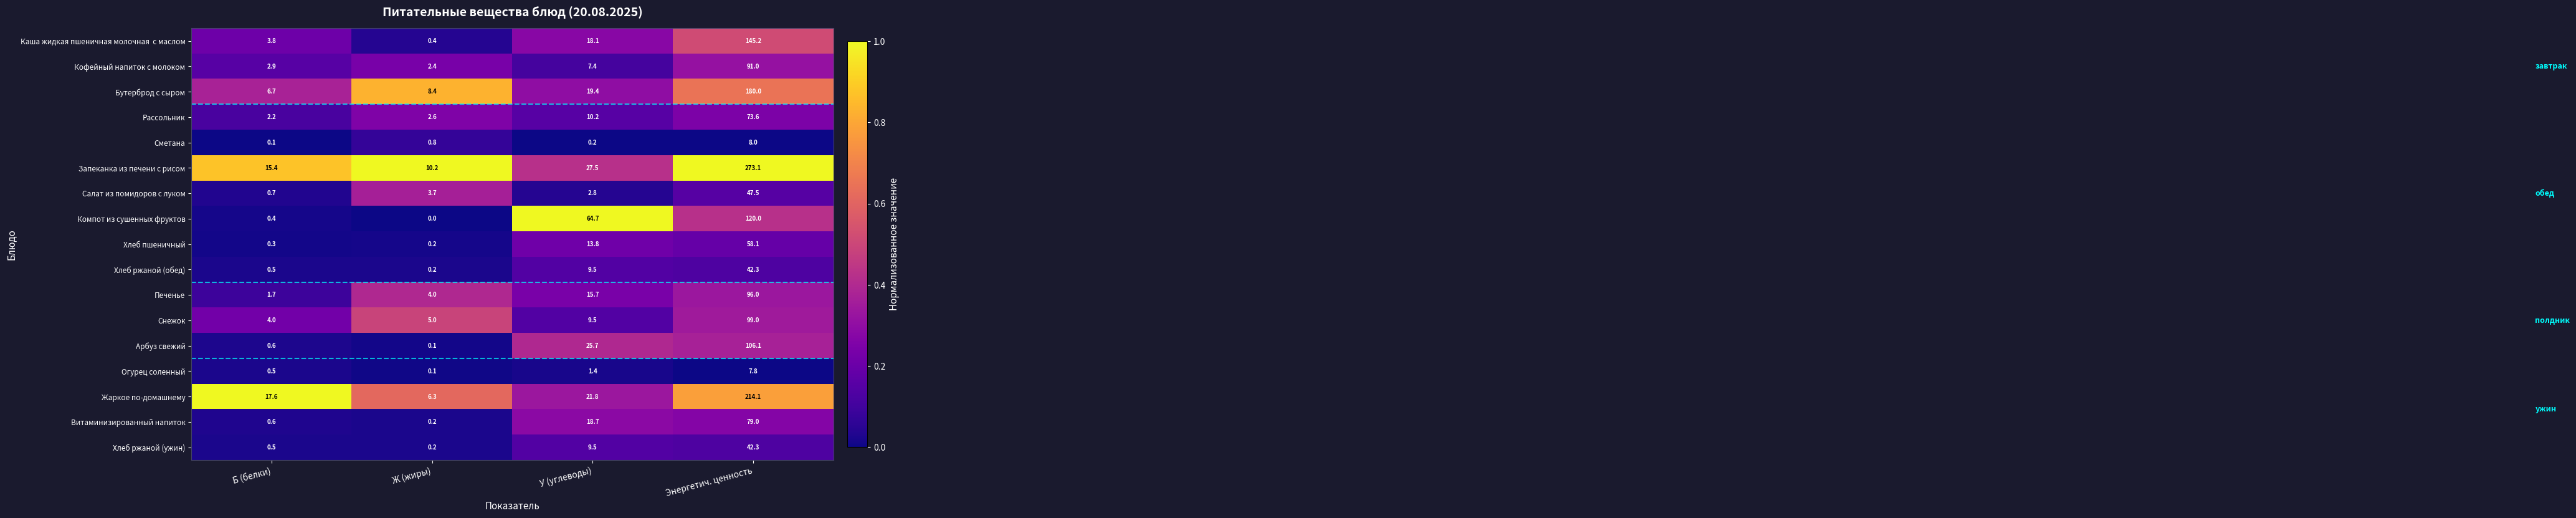

What is the maximum value shown in the chart?

273.1